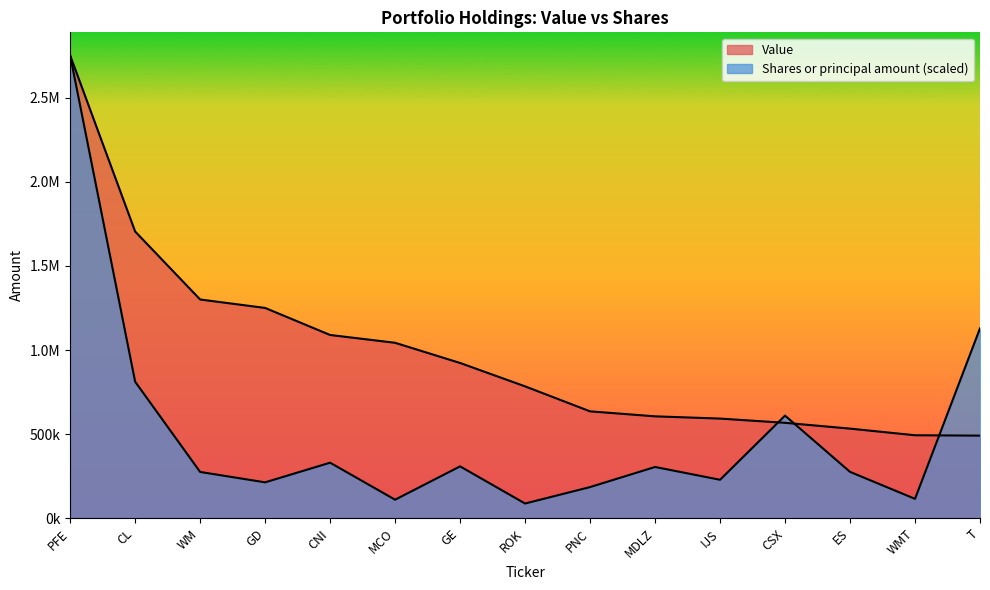

Where is Shares or principal amount nearest to the value 1419626?

T